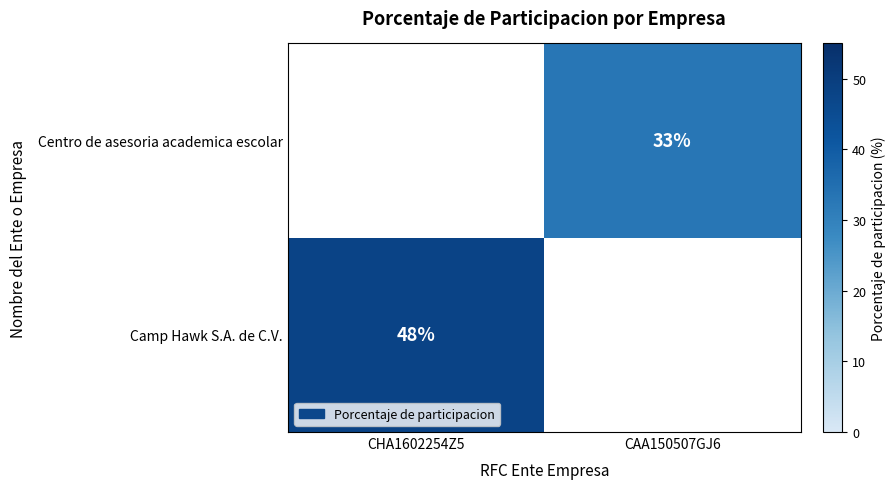

The Camp Hawk S.A. de C.V. series shows 10 at CHA1602254Z5. True or false?

False